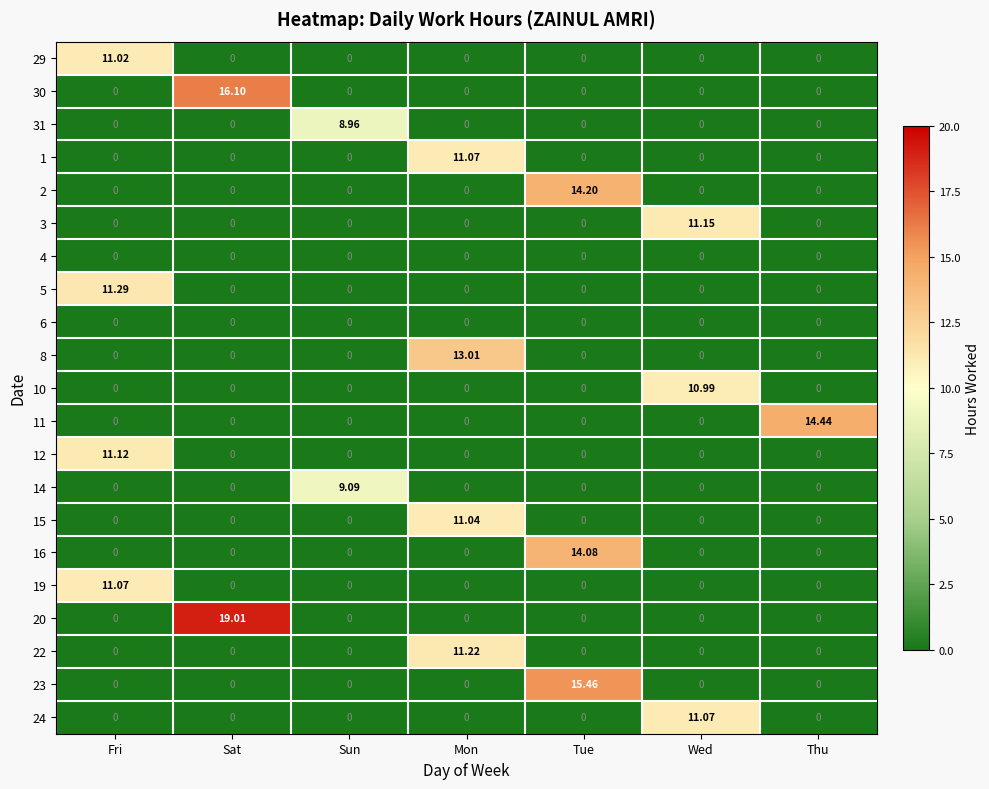

At which category is the sum across all series the highest?

Mon